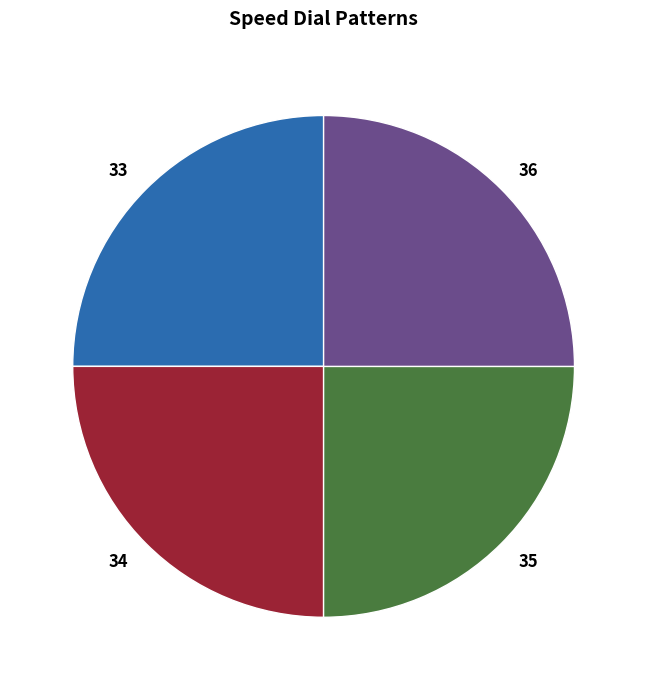

Does any single category account for the majority?

No